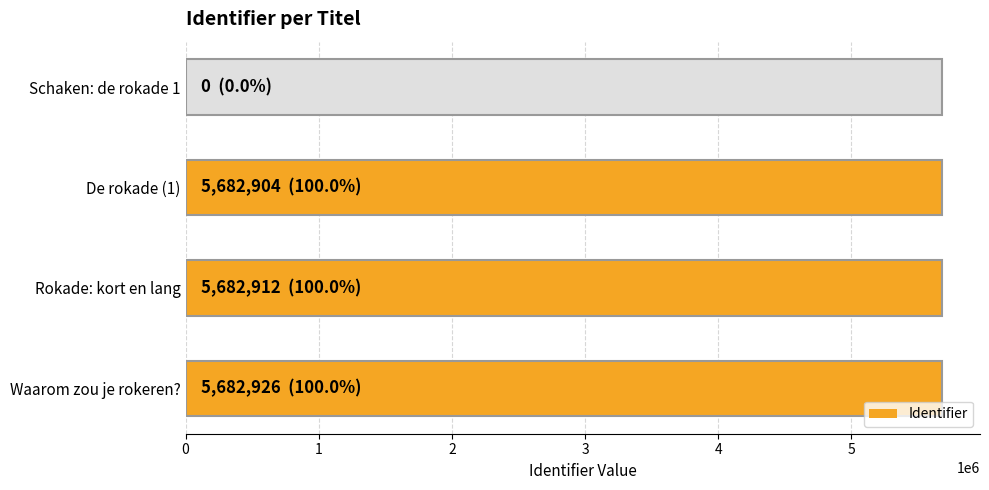

True or false: the data shows 9785586 at Rokade: kort en lang.

False